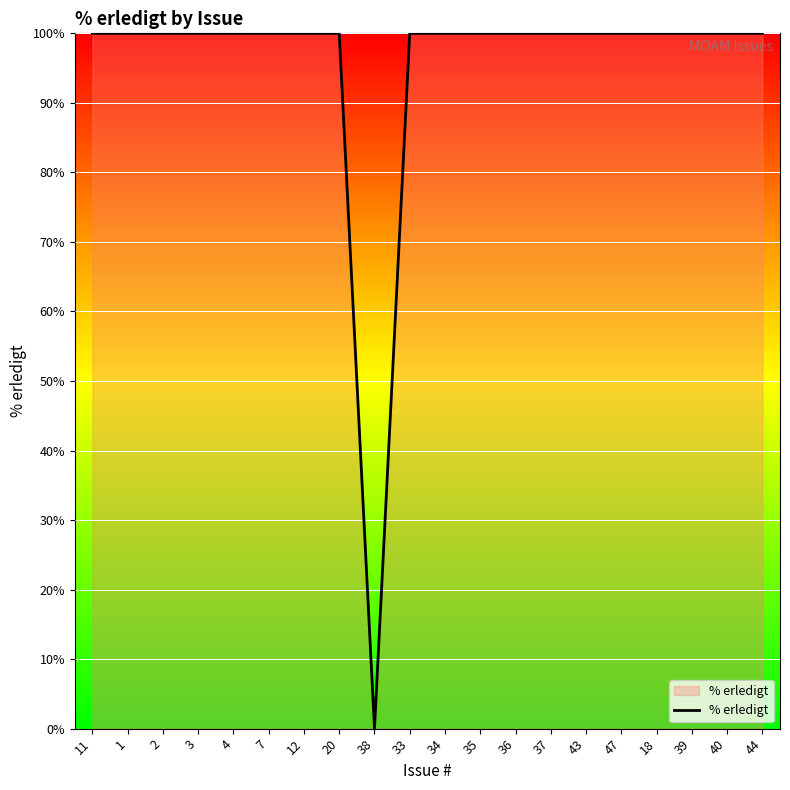

How many values are above zero?

19